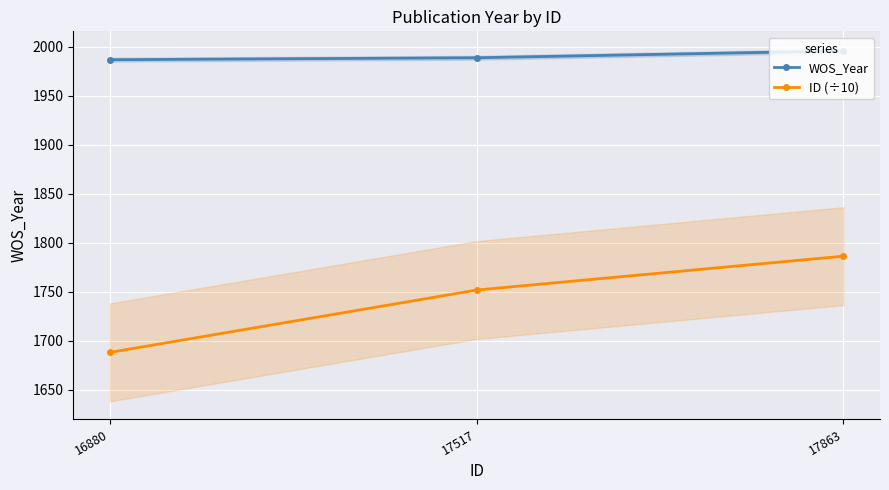

The WOS_Year series shows 1996.0 at 17863. True or false?

True